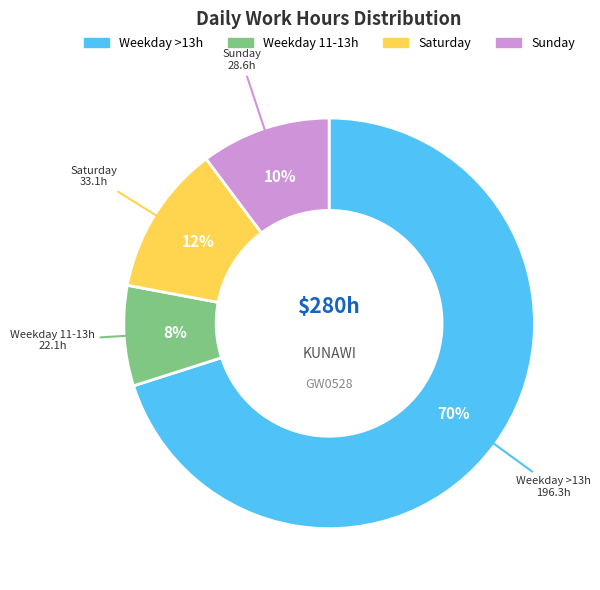

To the nearest percent, what is the average slice percentage?

25%